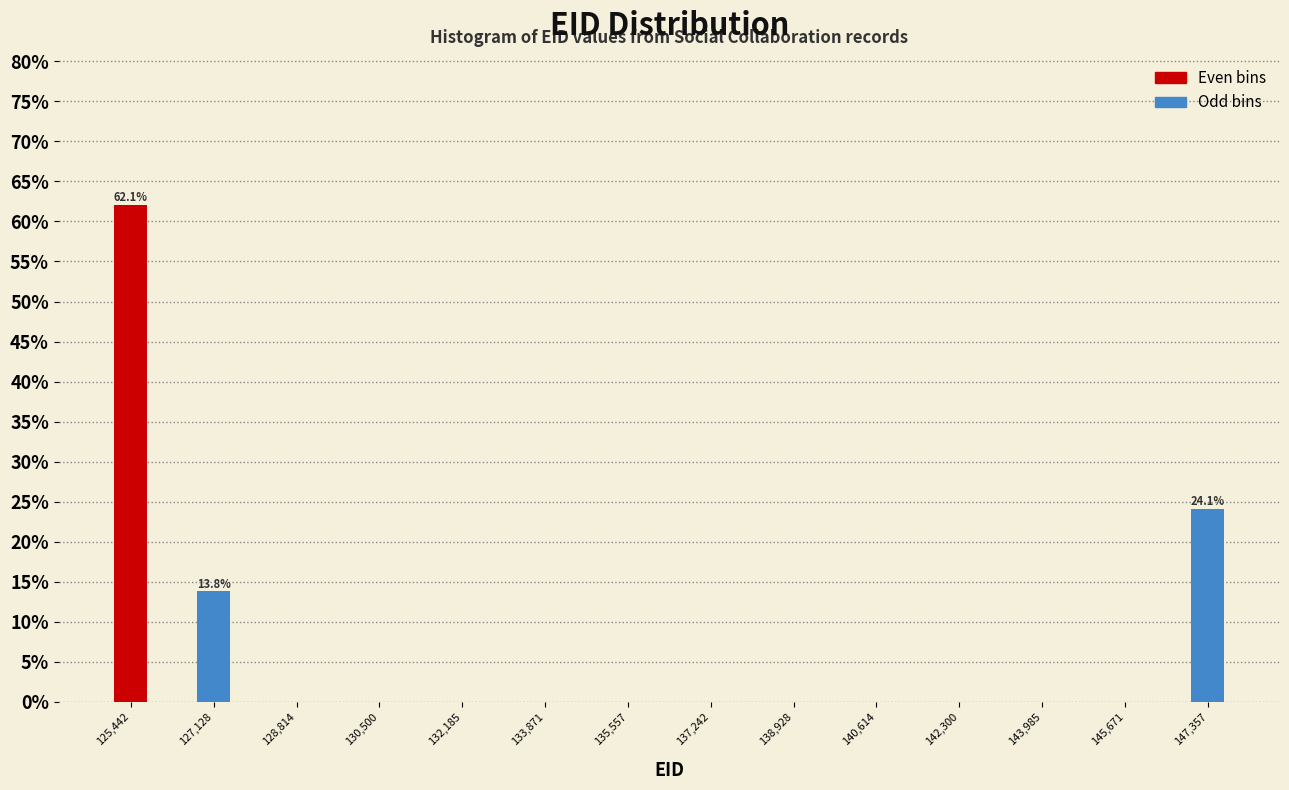

Reading left to right, what are all the values shown in this chart?

125,442=62.1	127,128=13.8	128,814=0.0	130,500=0.0	132,185=0.0	133,871=0.0	135,557=0.0	137,242=0.0	138,928=0.0	140,614=0.0	142,300=0.0	143,985=0.0	145,671=0.0	147,357=24.1